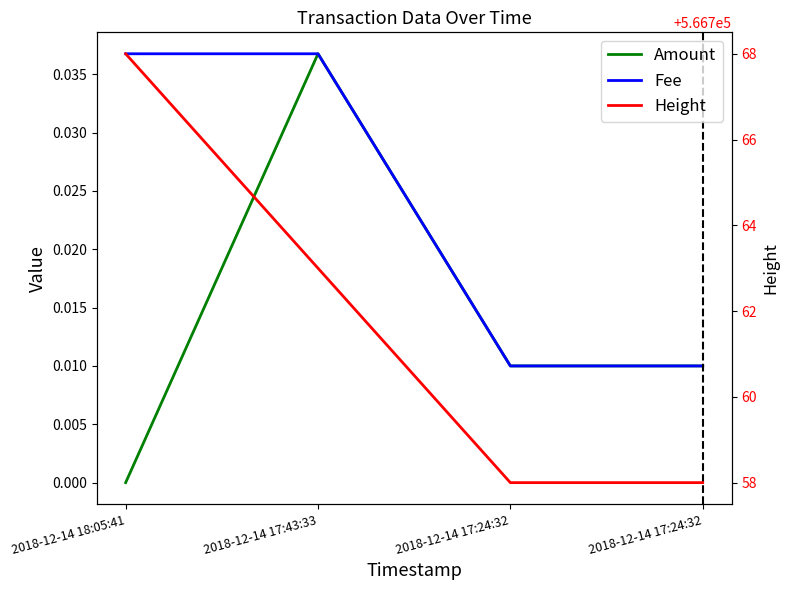

How many interior local peaks does the Amount series have?

1